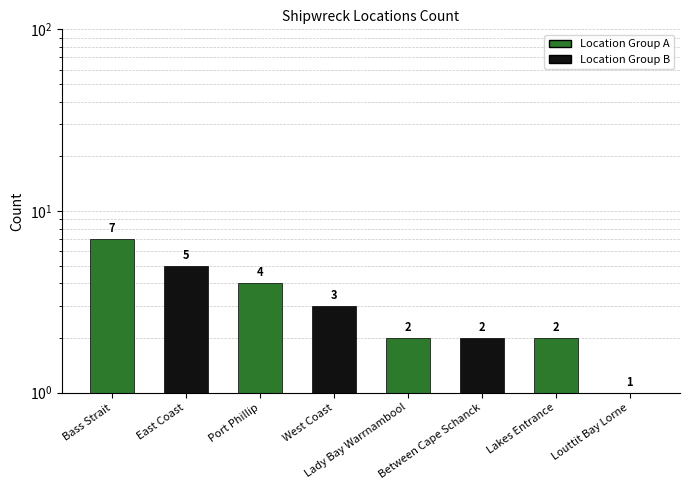

What is the change in value from East Coast to West Coast?

-2